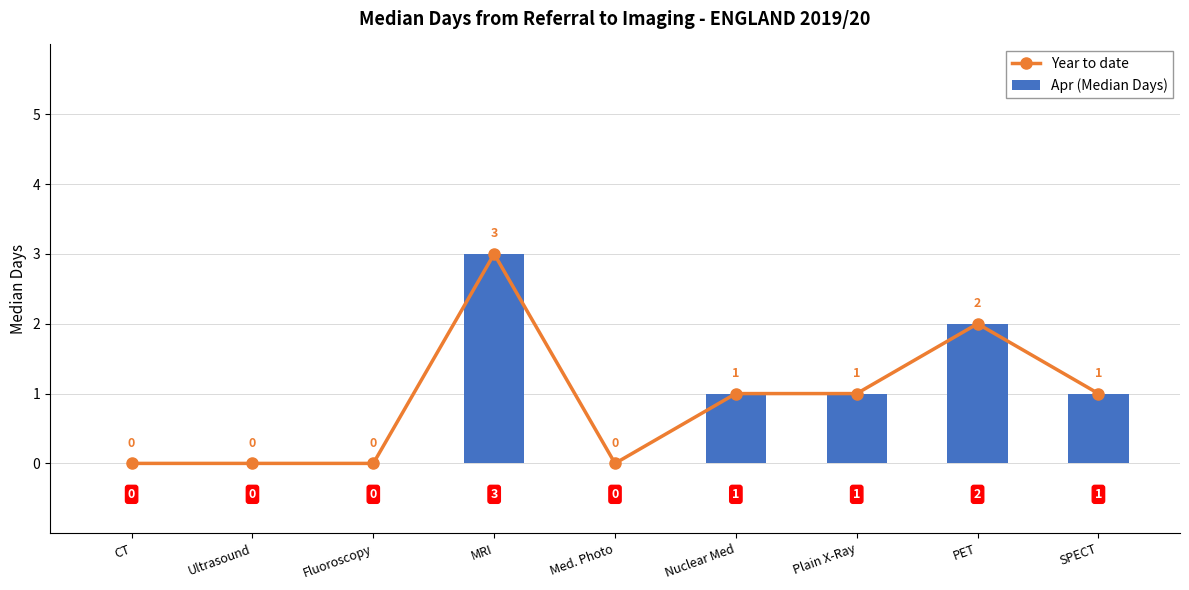

What is the average value of the Apr (Median Days) series?

1